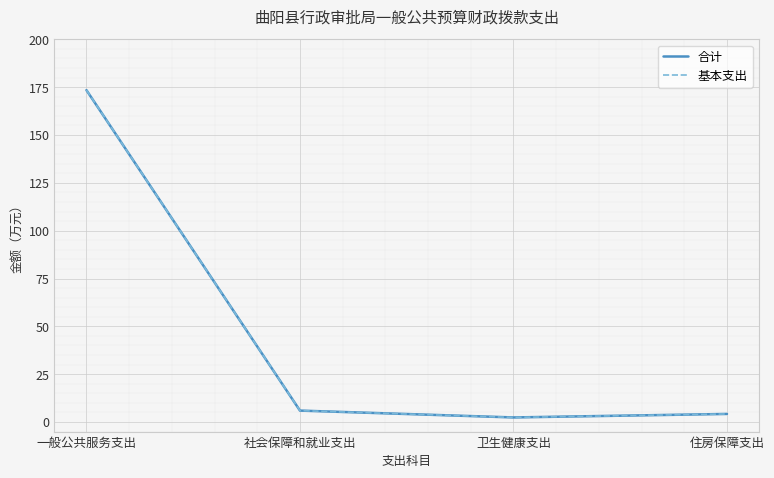

What is the difference between the maximum and minimum values in the 合计 series?

171.1